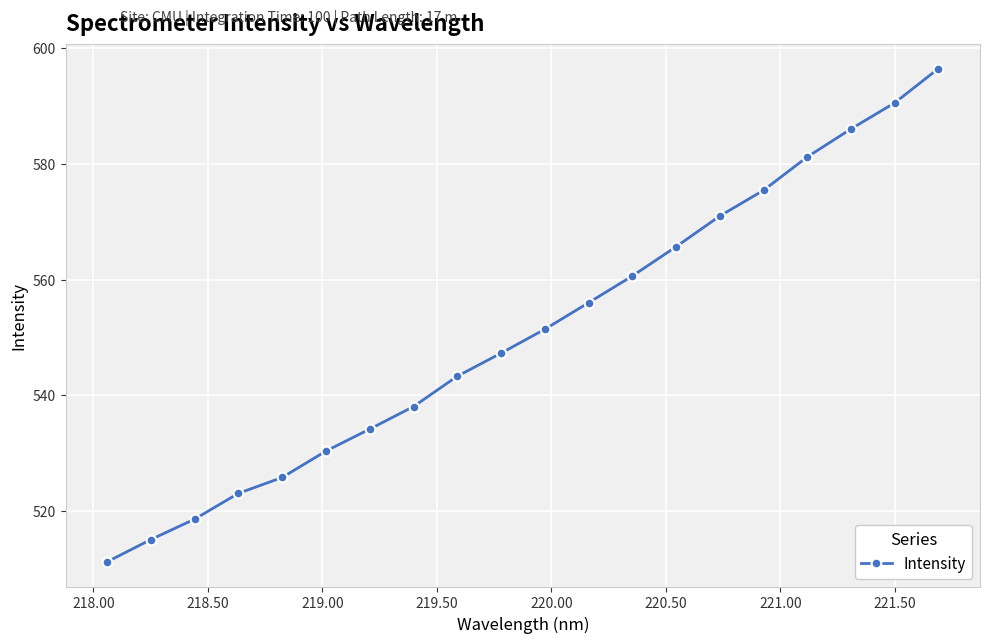

True or false: the data has more than 2 interior local peaks.

False